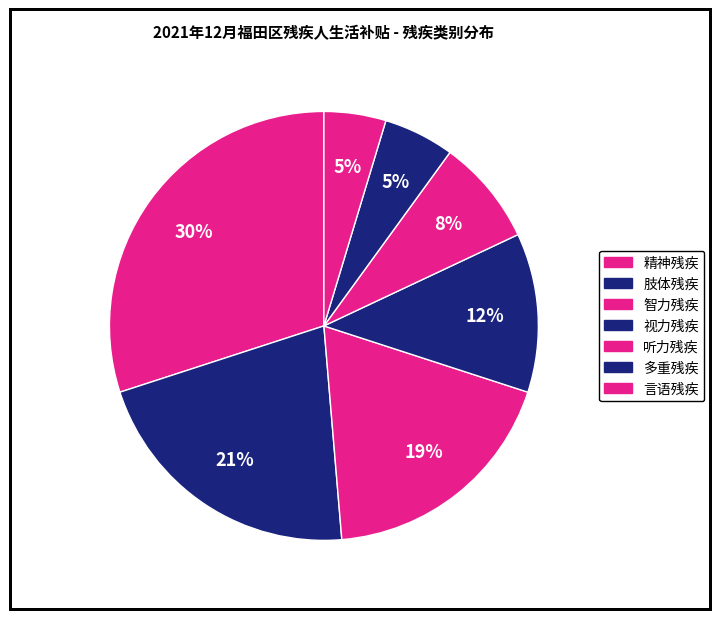

Which slice is the largest?

精神残疾